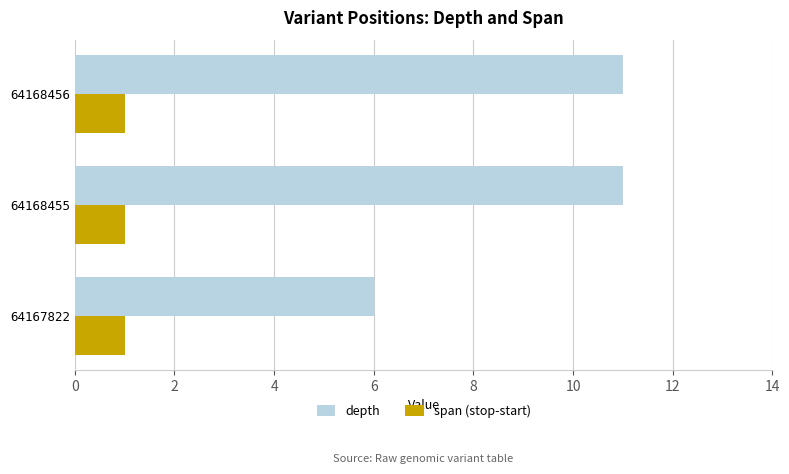

The span (stop-start) series shows 2 at 64168455. True or false?

False